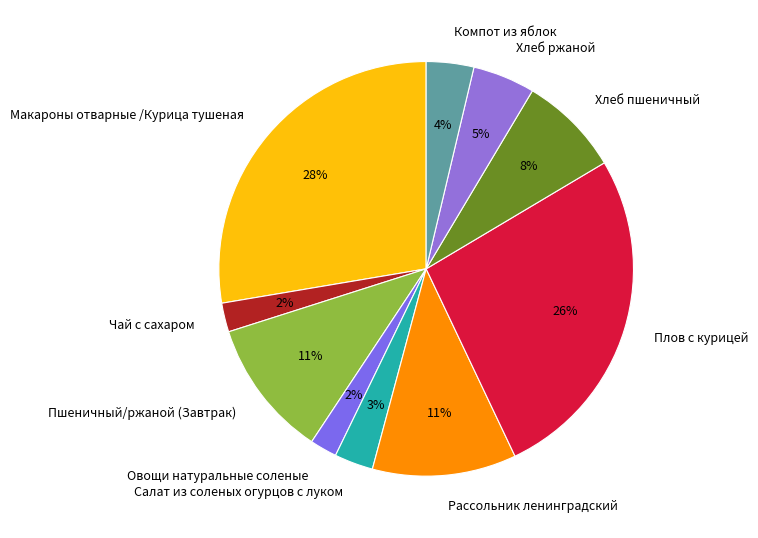

Between Салат из соленых огурцов с луком and Пшеничный/ржаной (Завтрак), which is larger?

Пшеничный/ржаной (Завтрак)